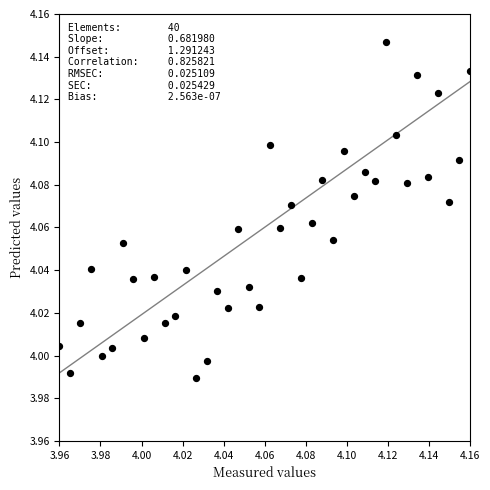

How many data points are displayed?

40